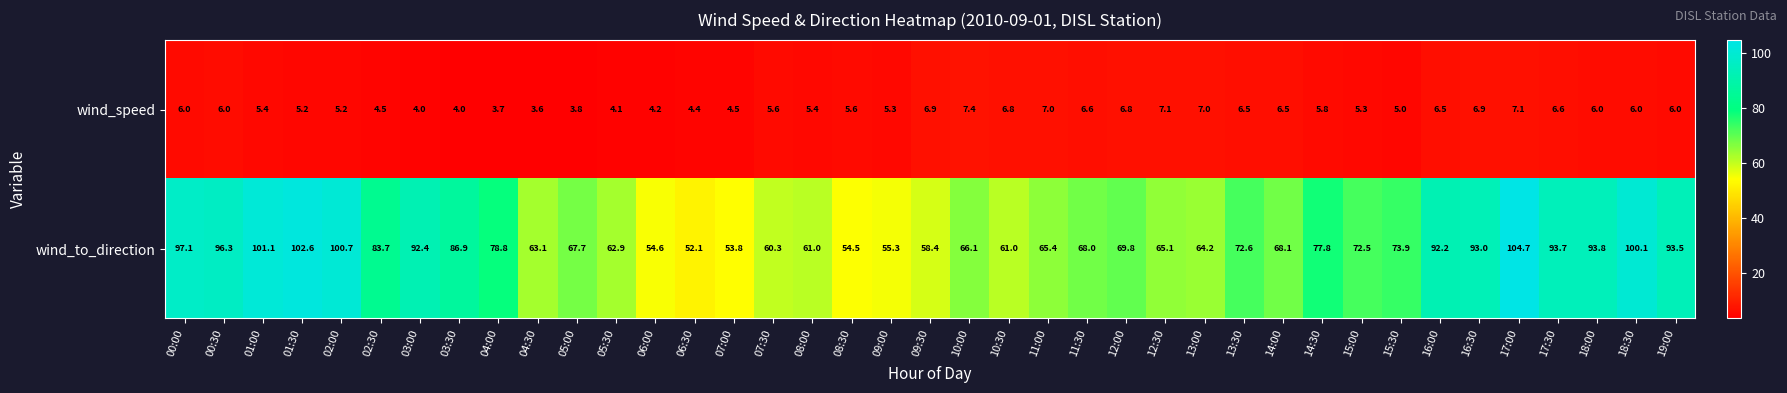

At which category is the sum across all series the highest?

17:00